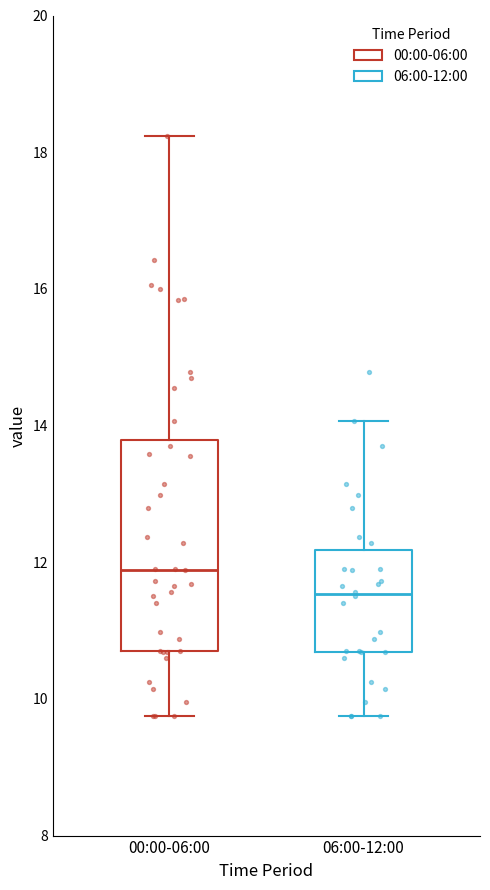

Reading left to right, transcribe this box plot: for each box, give where its median line is, the range the box spans, and where its two whiskers end, as read against the y-axis. The values are not printed on the chart, so give them approximately, as read against the axis.

00:00-06:00: median 11.8, box 10.8 to 13.8, whiskers 9.8 to 18.2
06:00-12:00: median 11.6, box 10.6 to 12.2, whiskers 9.8 to 14.0